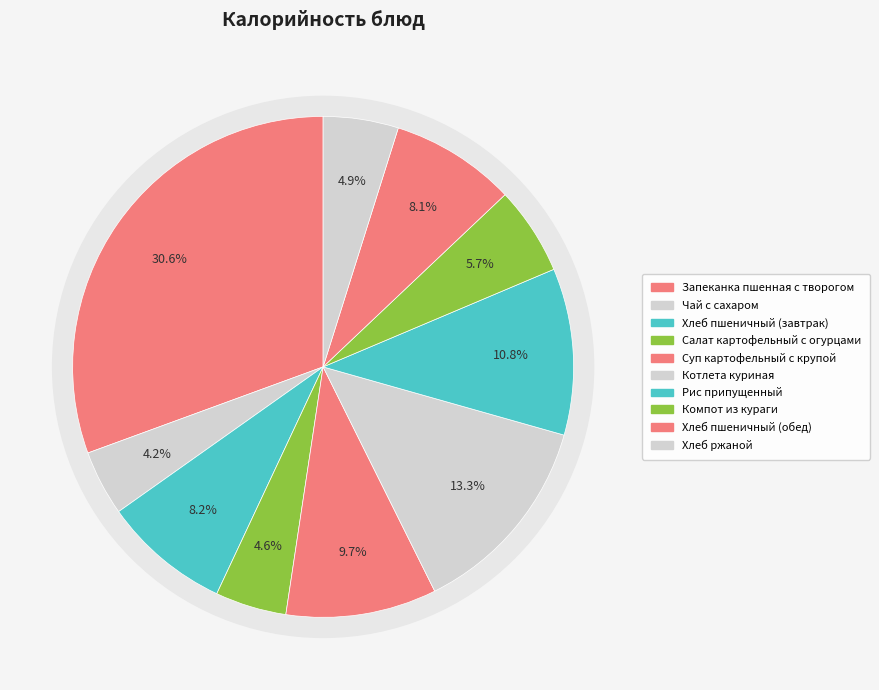

To the nearest percent, what is the average slice percentage?

10%